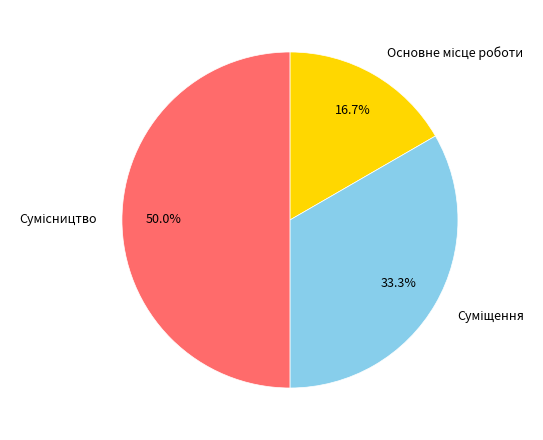

True or false: Сумісництво accounts for 45% of the total.

False